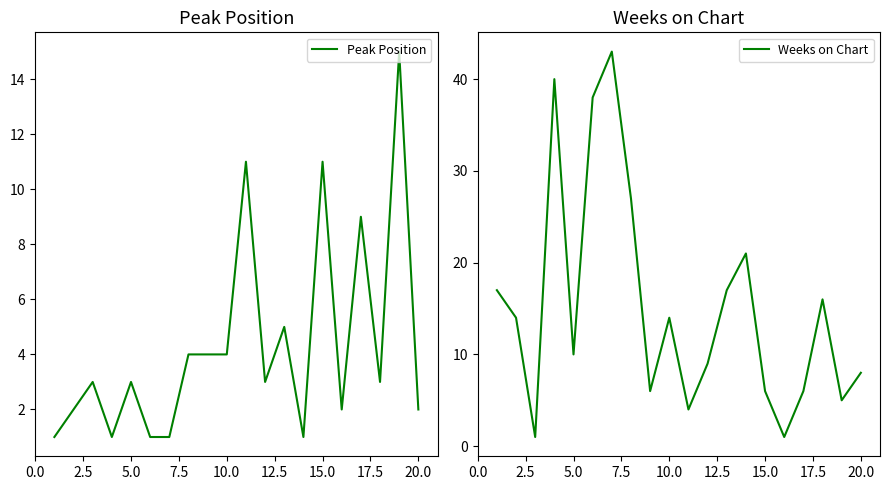

Reading left to right, what are all the values shown in this chart?

Peak Position: 1	2	3	1	3	1	1	4	4	4	11	3	5	1	11	2	9	3	15	2
Weeks on Chart: 17	14	1	40	10	38	43	27	6	14	4	9	17	21	6	1	6	16	5	8